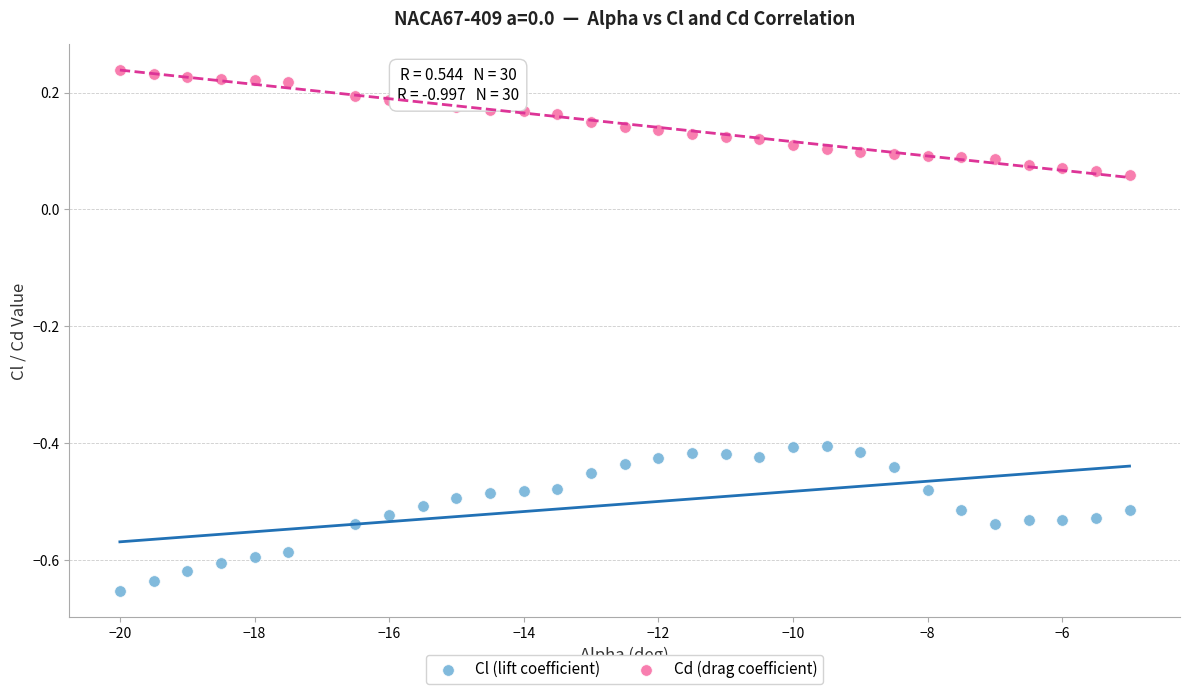

Which series contains the highest Y value?

Cd (drag coefficient)